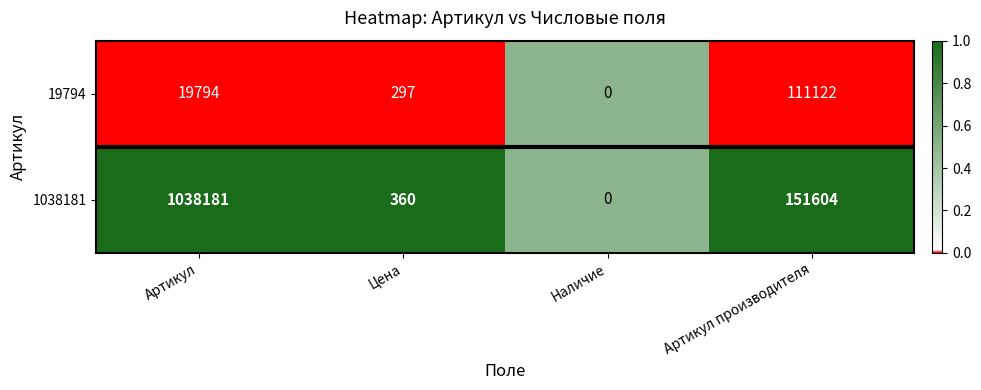

Is the value of 19794 at Артикул greater than the value of 1038181 at Наличие?

Yes